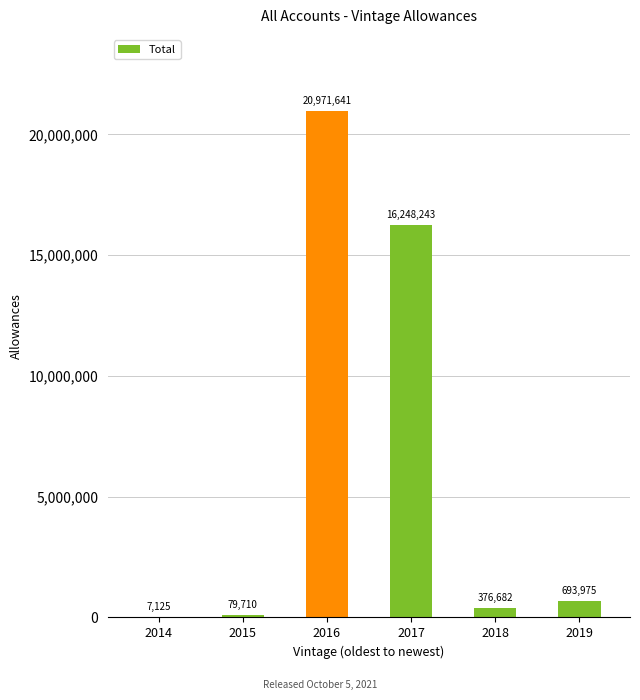

Reading right to left, extract all data points from this chart.

2019=693975	2018=376682	2017=16248243	2016=20971641	2015=79710	2014=7125